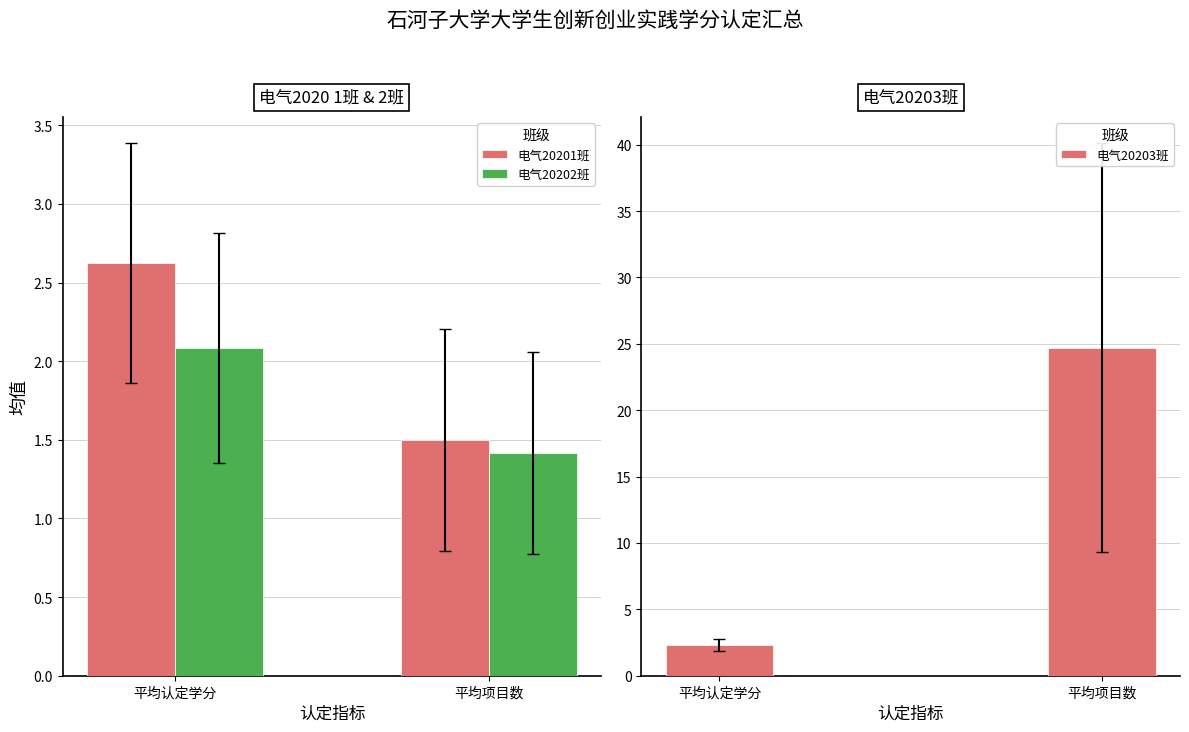

Which category has the highest value in the 电气20201班 series?

平均认定学分